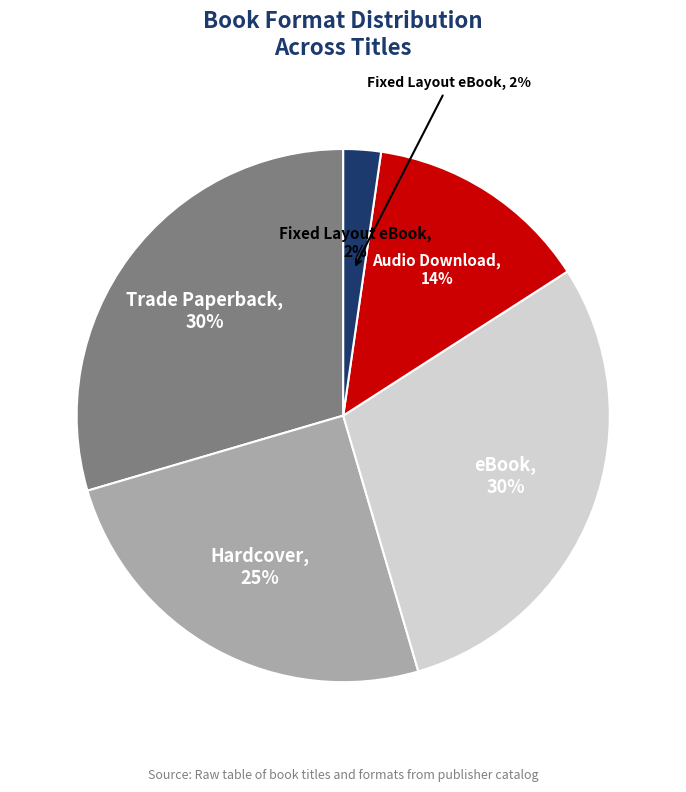

Between Fixed Layout eBook and eBook, which is larger?

eBook